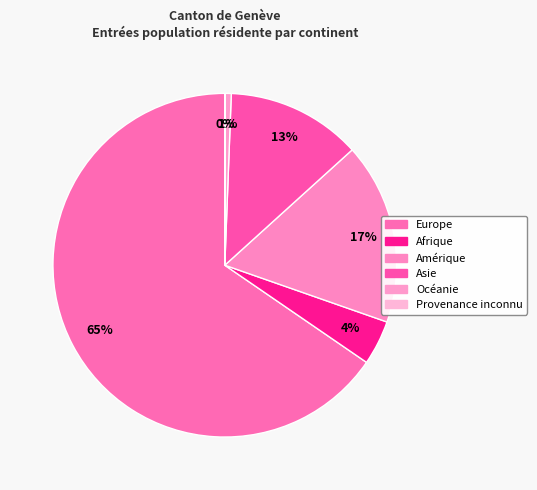

The Europe slice represents 65% of the pie. True or false?

True